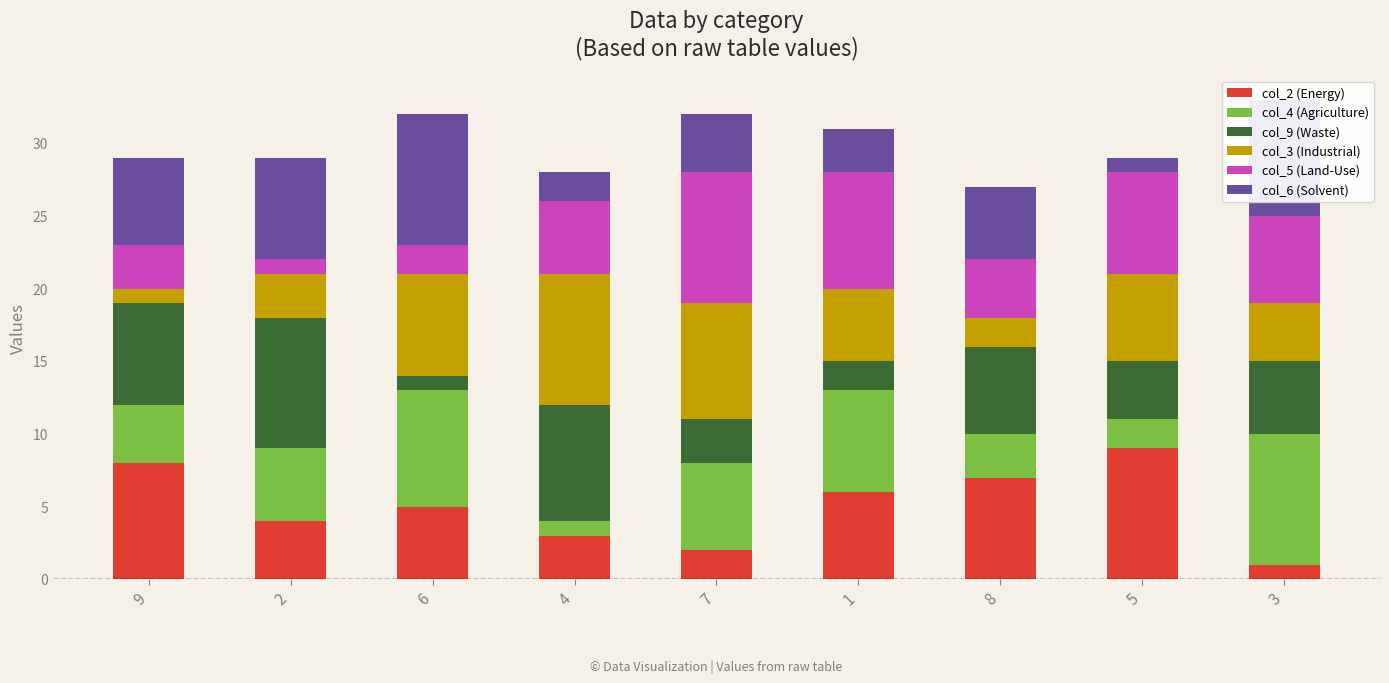

What is the label of the 8th bar from the left?

5